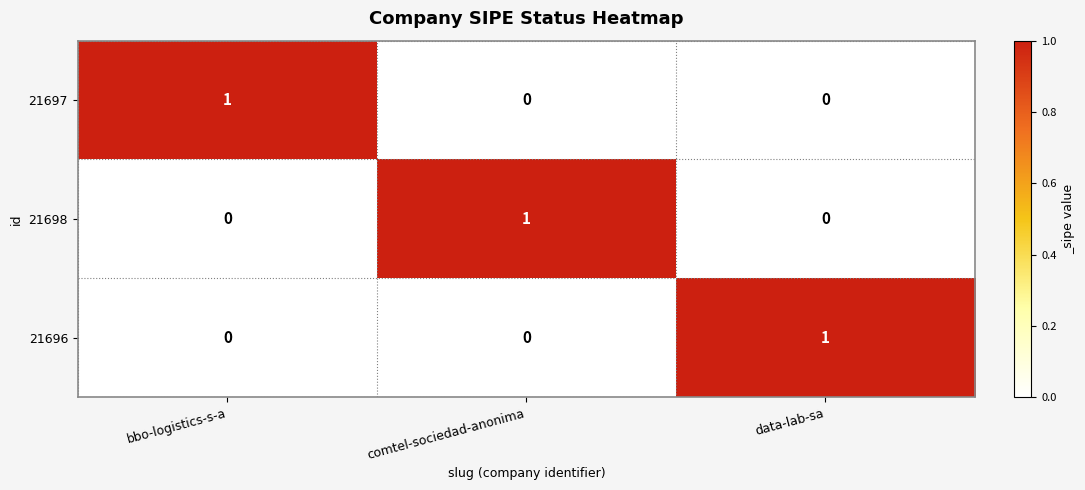

At how many categories does at least one series exceed 0?

3